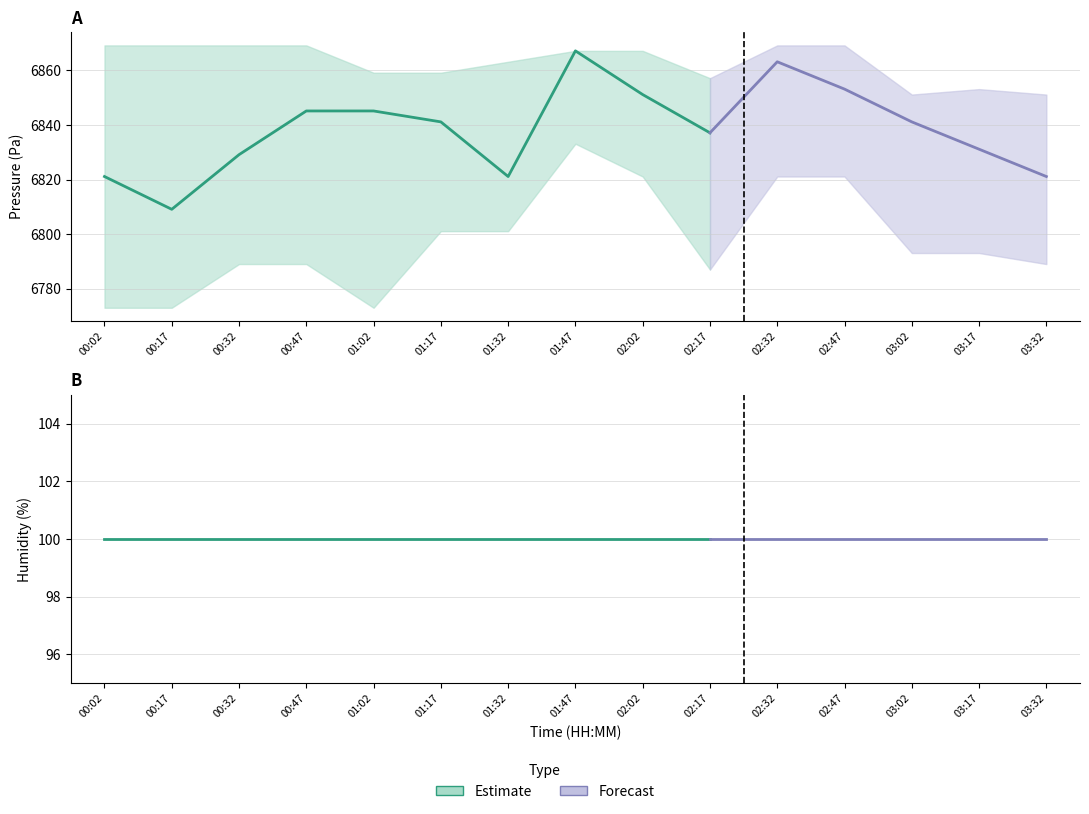

Does the chart have visible grid lines?

Yes